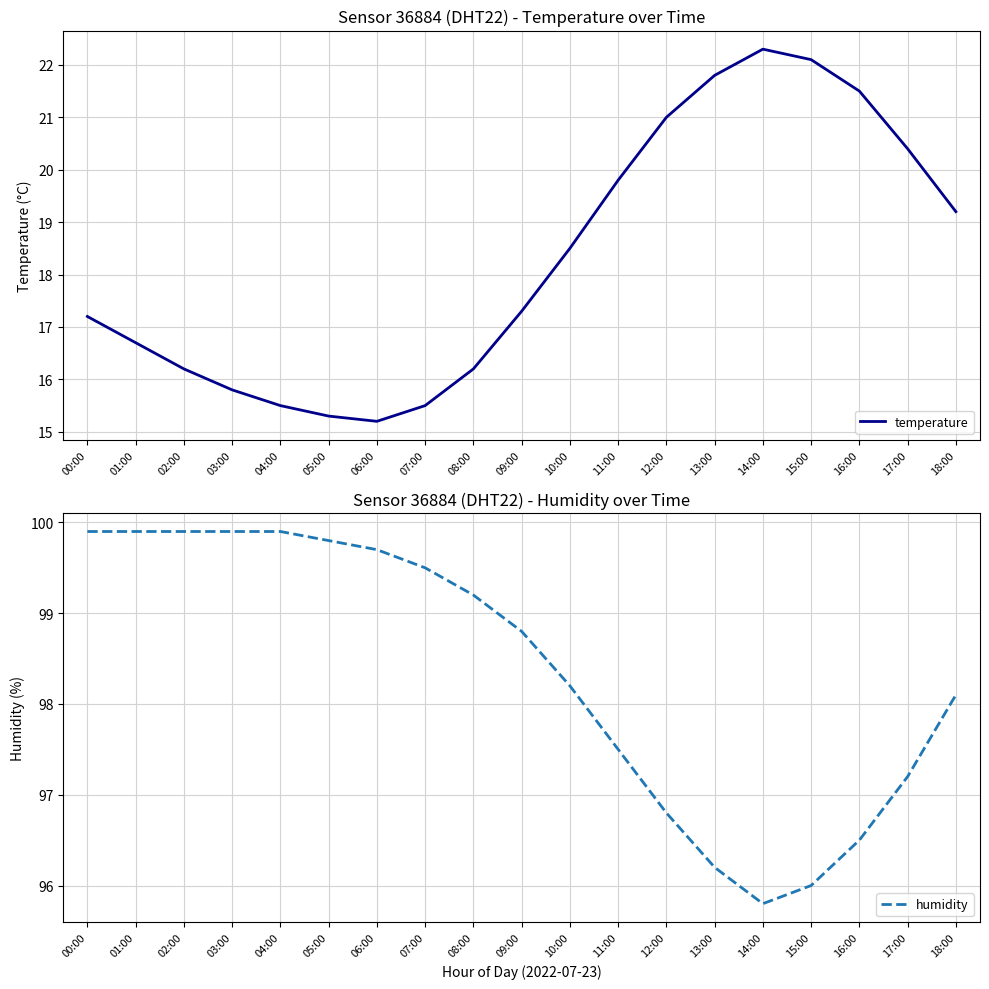

What are all the series names shown in the legend?

temperature, humidity